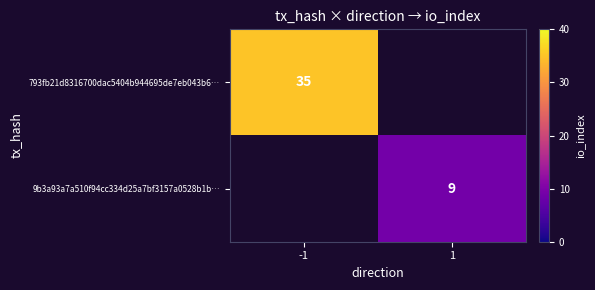

The value of 9b3a93a7a510f94cc334d25a7bf3157a0528b1b… at 1 is 6. True or false?

False